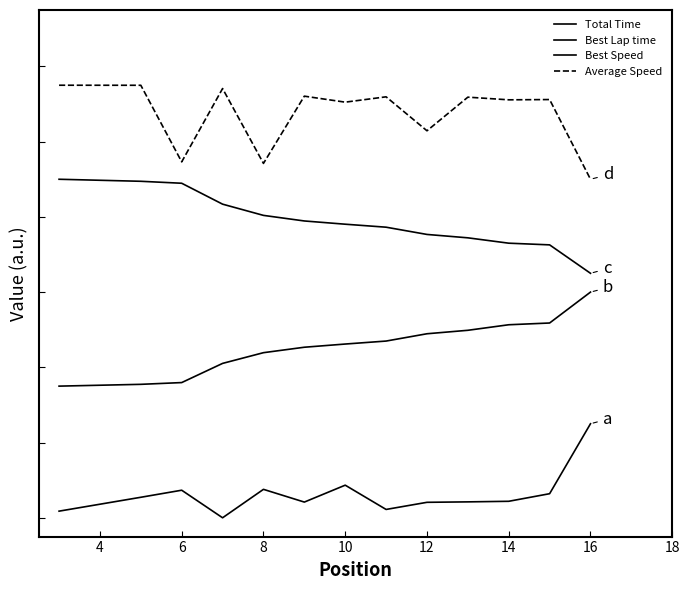

Is this an area chart (filled region under the line)?

No